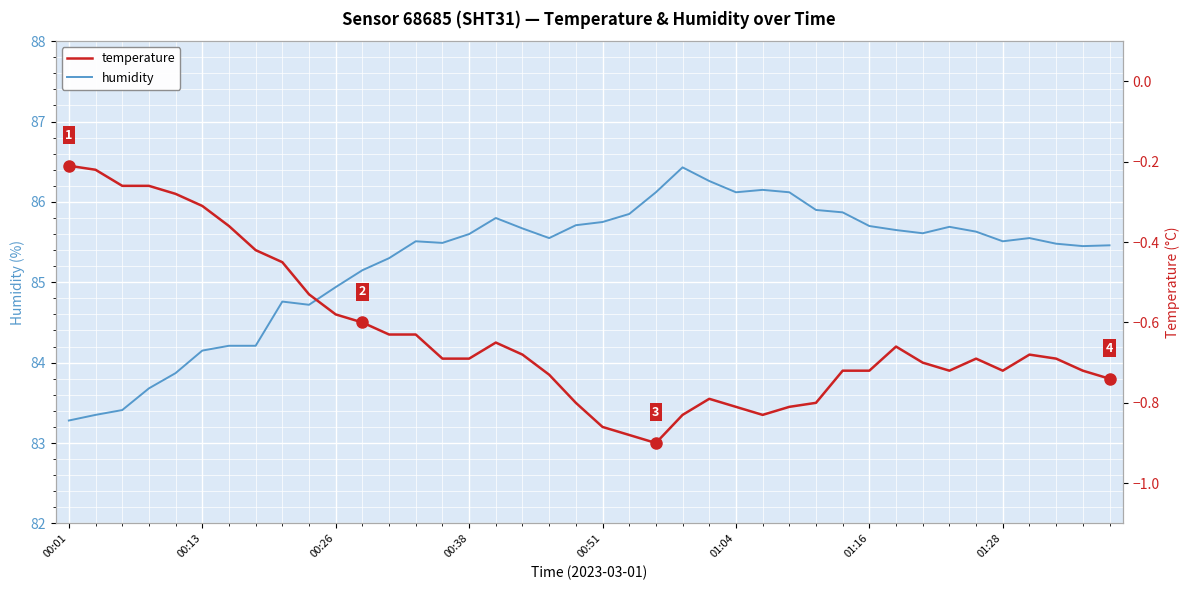

At which category does humidity reach its first local peak?

8